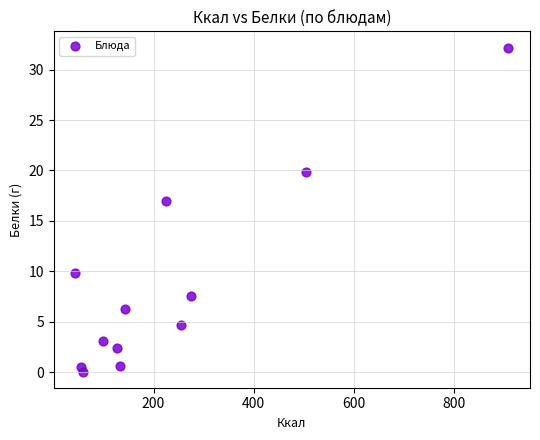

What is the average X value?

235.6